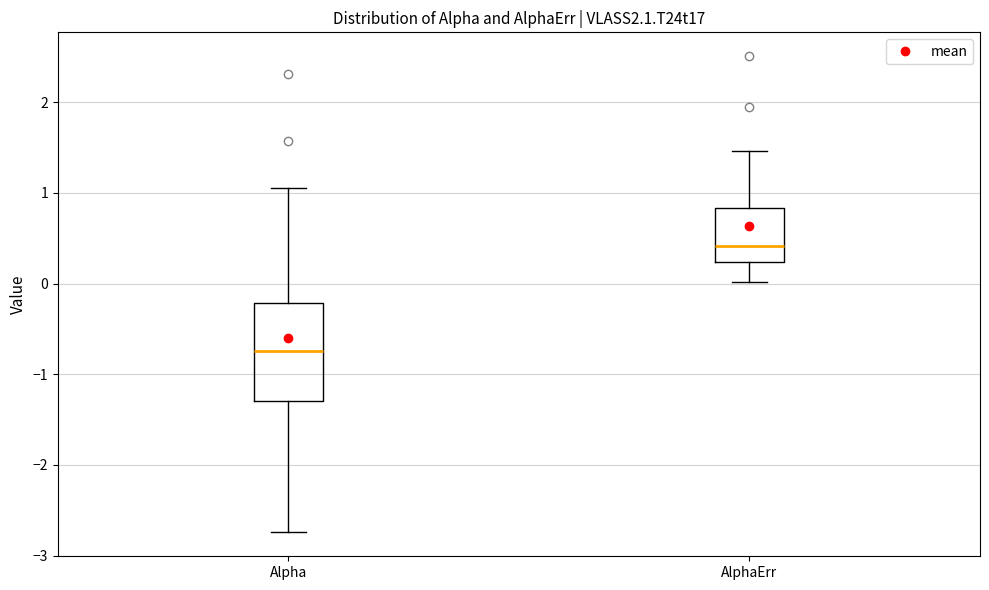

Which box's median line is the highest?

AlphaErr